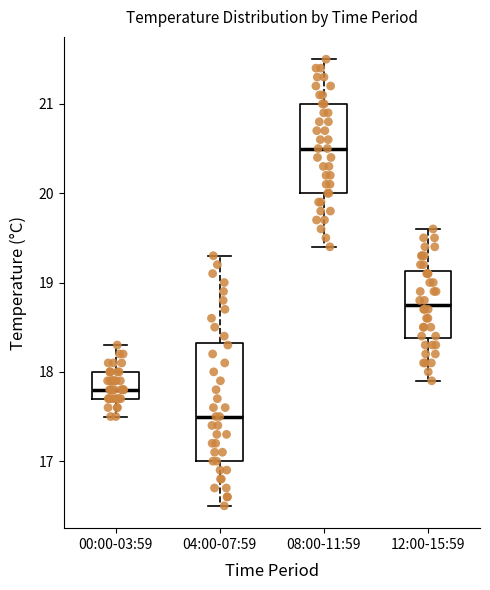

Which box has the highest median line?

08:00-11:59